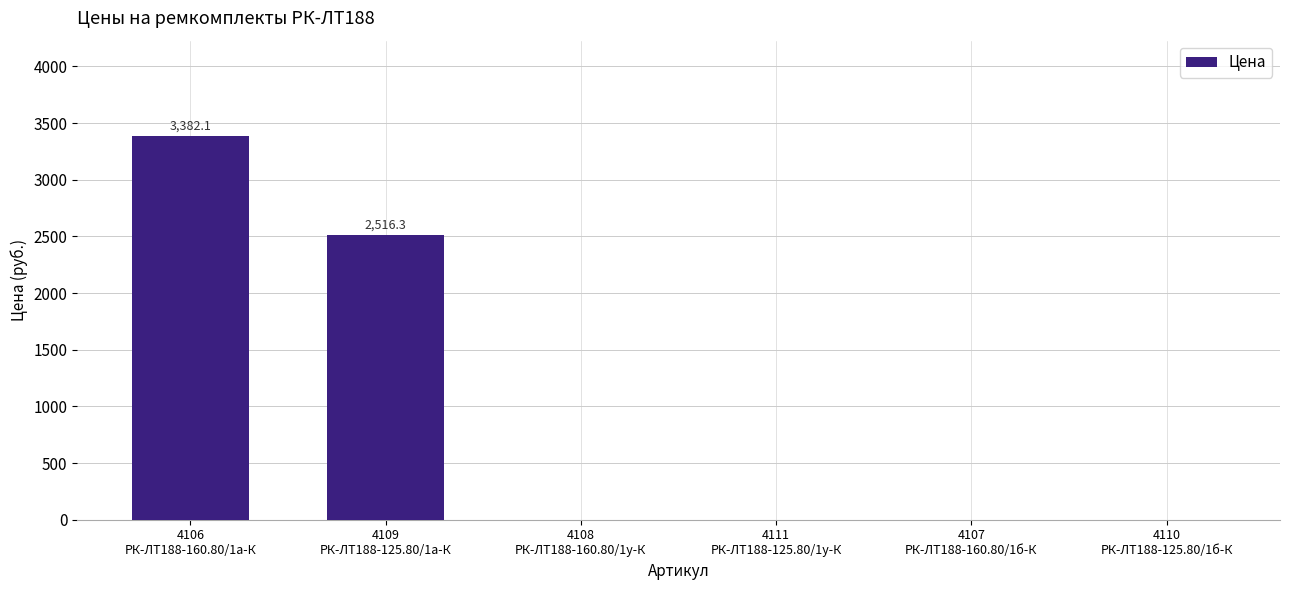

The value at 4106
РК-ЛТ188-160.80/1а-К is 3382.1. True or false?

True